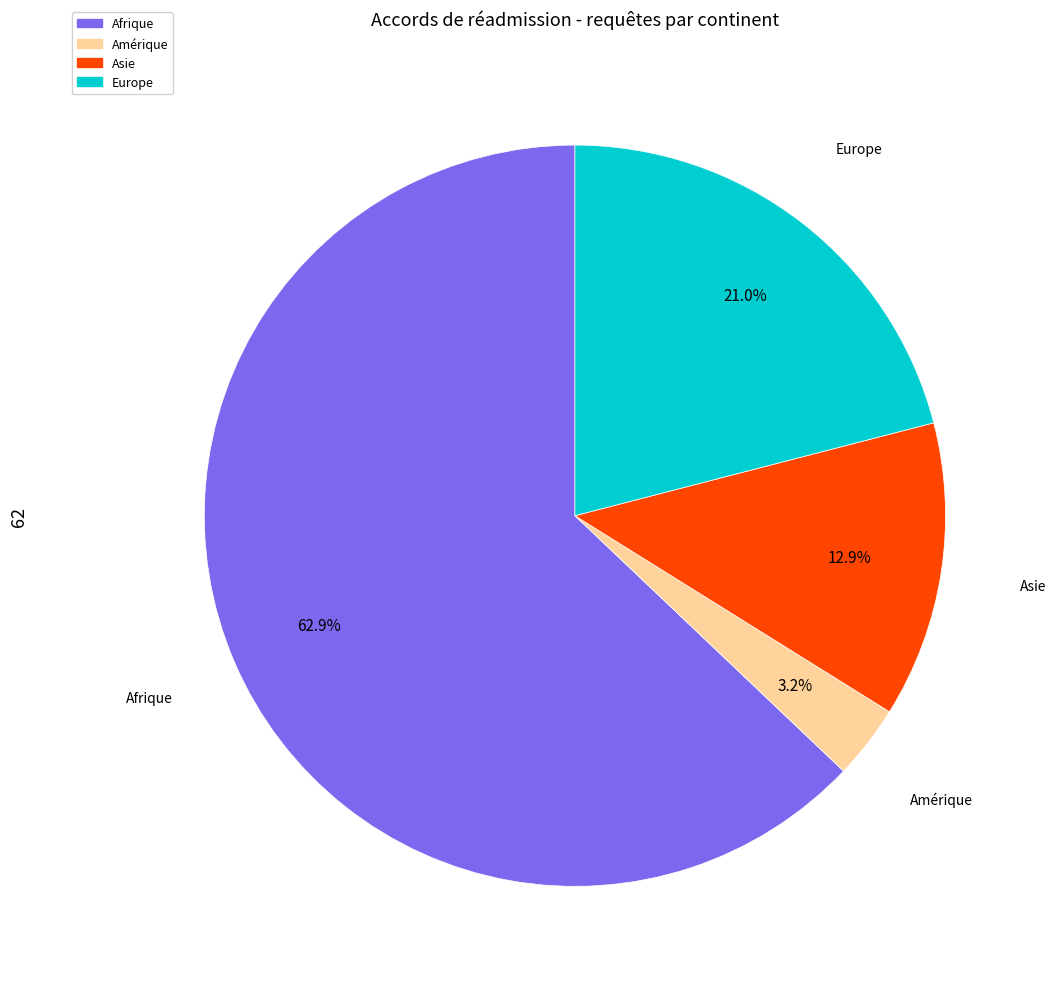

To the nearest percent, what is the average slice percentage?

25%